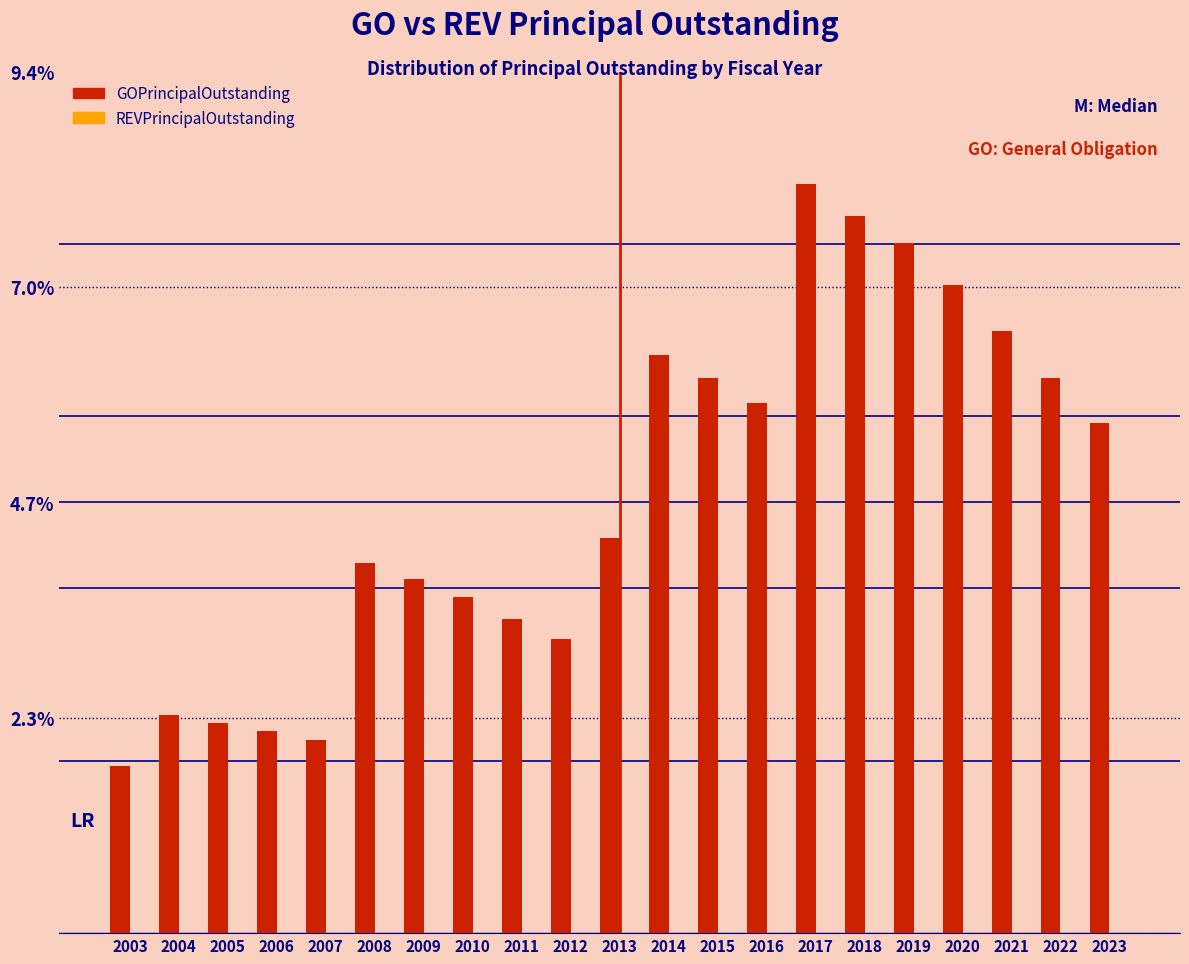

Reading left to right, what are all the values shown in this chart?

2003=1.8	2004=2.4	2005=2.3	2006=2.2	2007=2.1	2008=4.0	2009=3.9	2010=3.7	2011=3.4	2012=3.2	2013=4.3	2014=6.3	2015=6.0	2016=5.8	2017=8.2	2018=7.8	2019=7.5	2020=7.1	2021=6.6	2022=6.0	2023=5.6